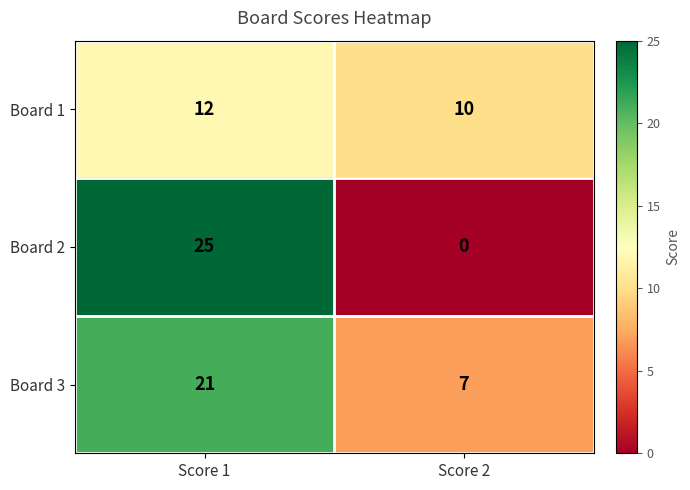

The value of Board 1 at Score 1 is 12. True or false?

True